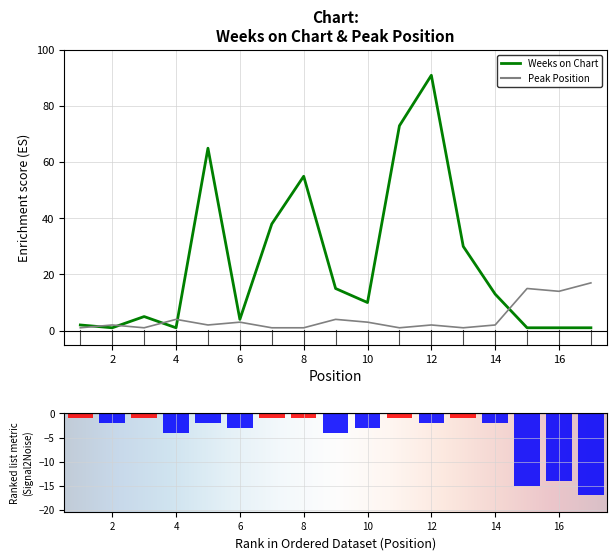

What is the value of the Weeks on Chart bar at the 17th from the left?

1